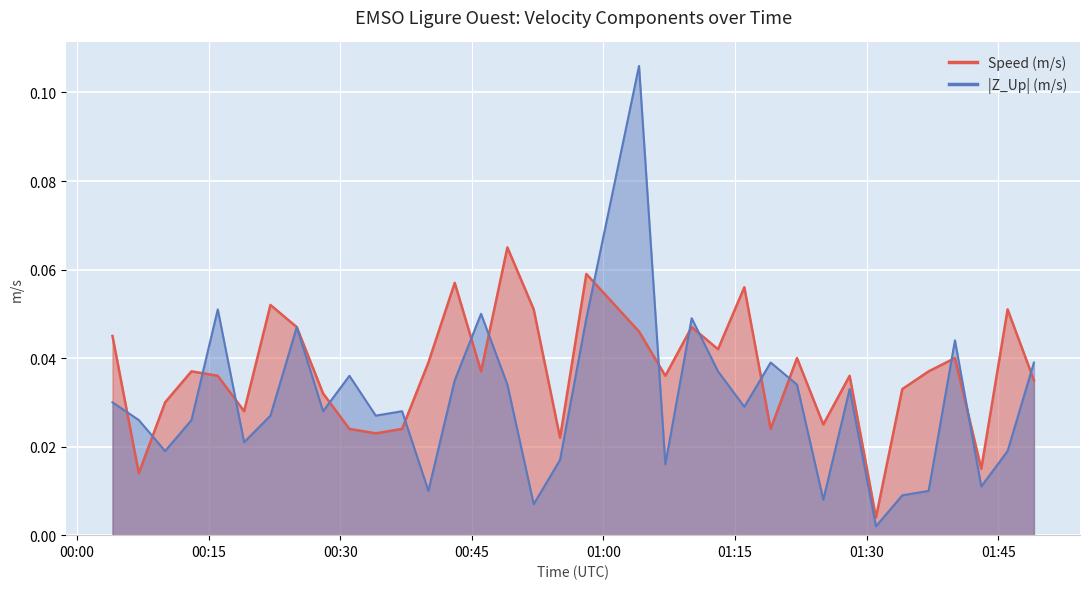

Is it true that the value at 2021-12-05T01:25:03 is 0.0?

True